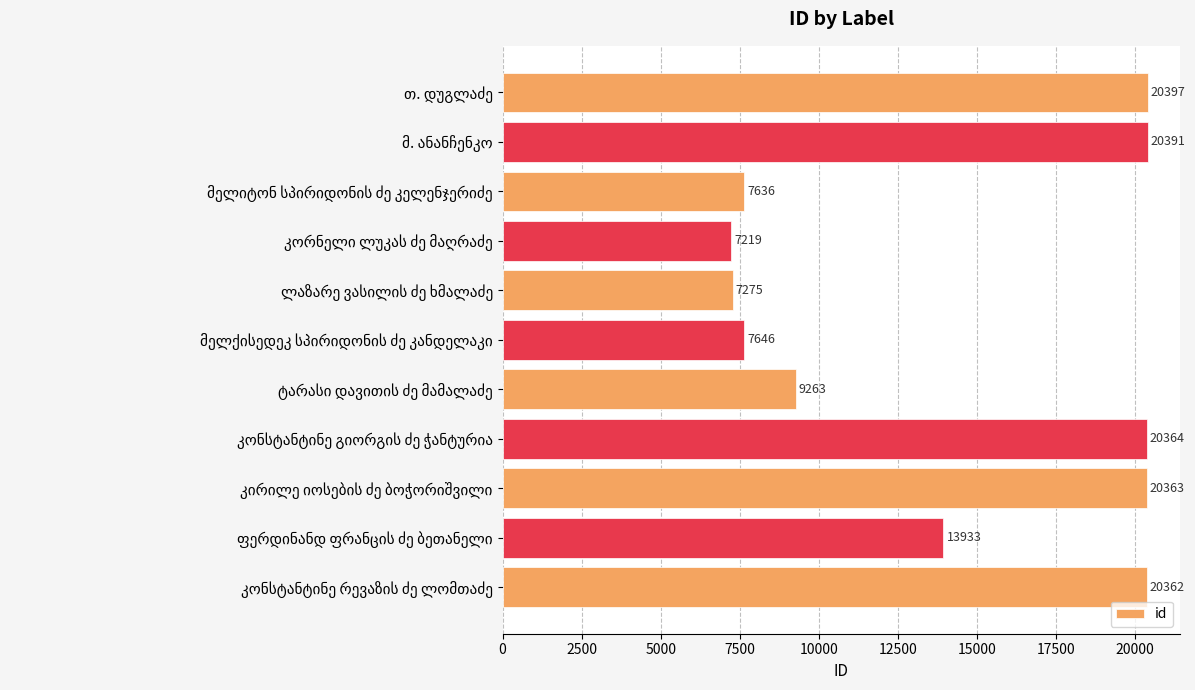

What is the value of the 10th bar from the top?

13933